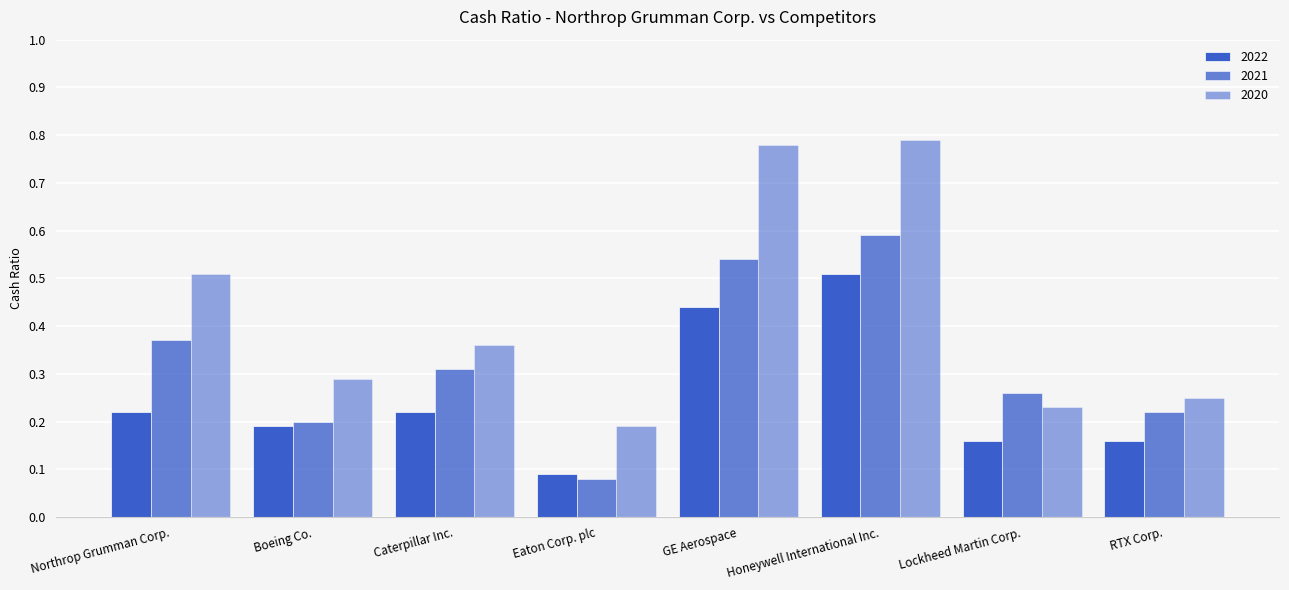

What is the difference between the highest and lowest values at Lockheed Martin Corp.?

0.1